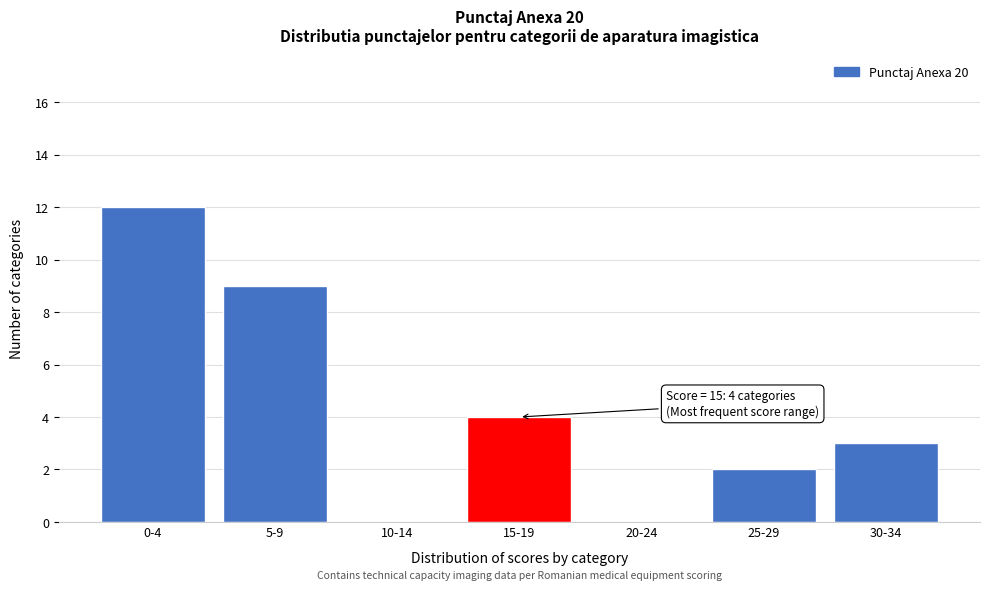

Reading left to right, list all the values displayed in this chart.

0-4=12	5-9=9	10-14=0	15-19=4	20-24=0	25-29=2	30-34=3